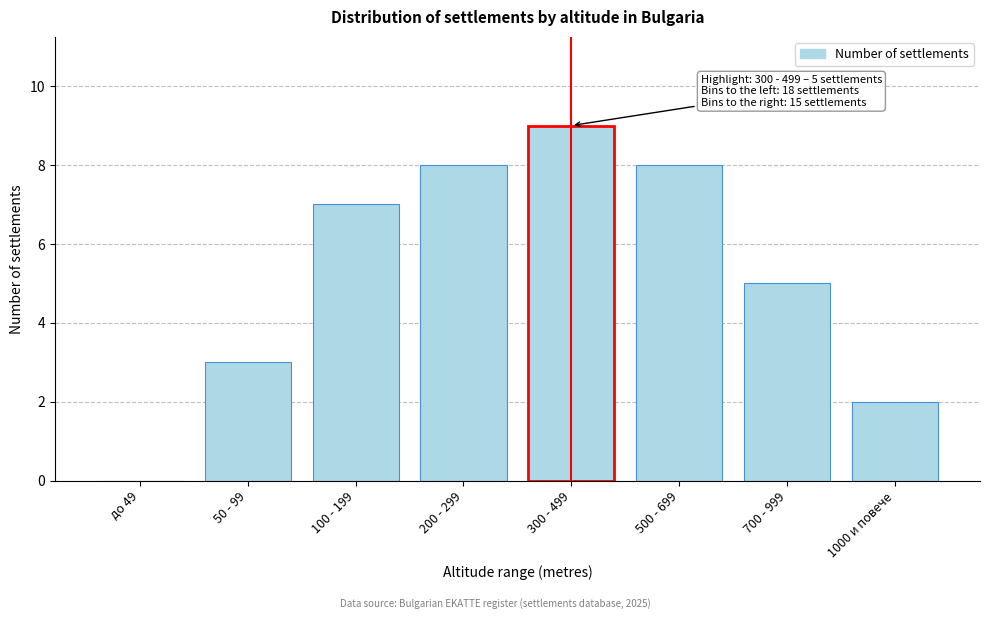

Reading left to right, list all the values displayed in this chart.

до 49=0	50 - 99=3	100 - 199=7	200 - 299=8	300 - 499=9	500 - 699=8	700 - 999=5	1000 и повече=2